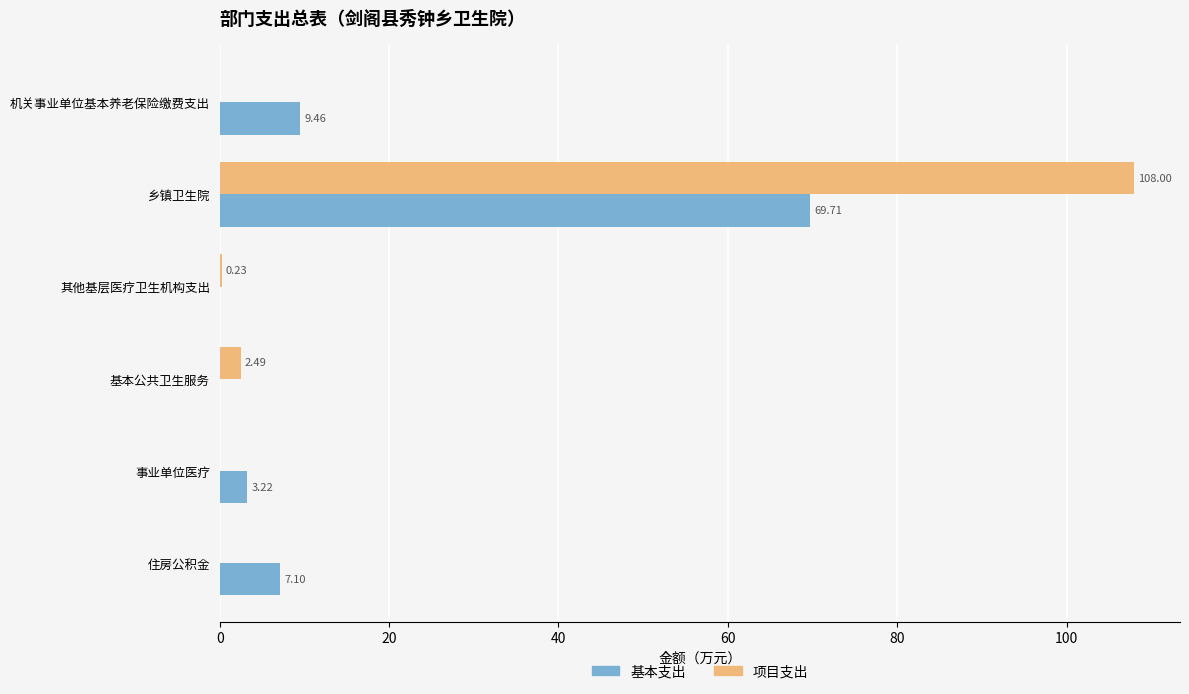

What is the sum of all 基本支出 values?

89.5